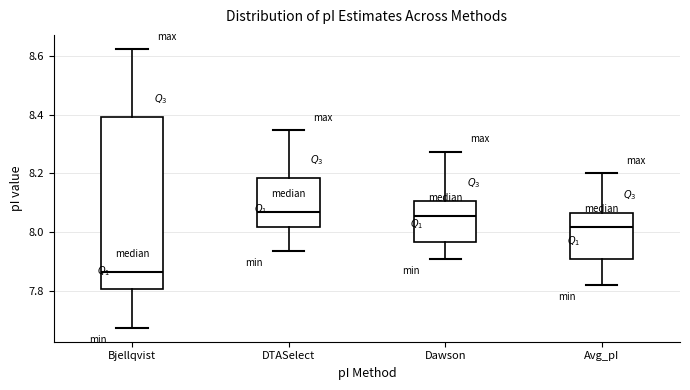

Reading left to right, read every box against the y-axis: the position of its median line, the range the box covers, and the ends of its whiskers. The values are not printed on the chart, so give them approximately, as read against the axis.

Bjellqvist: median 7.86, box 7.80 to 8.40, whiskers 7.68 to 8.62
DTASelect: median 8.06, box 8.02 to 8.18, whiskers 7.94 to 8.34
Dawson: median 8.06, box 7.96 to 8.10, whiskers 7.90 to 8.28
Avg_pI: median 8.02, box 7.90 to 8.06, whiskers 7.82 to 8.20